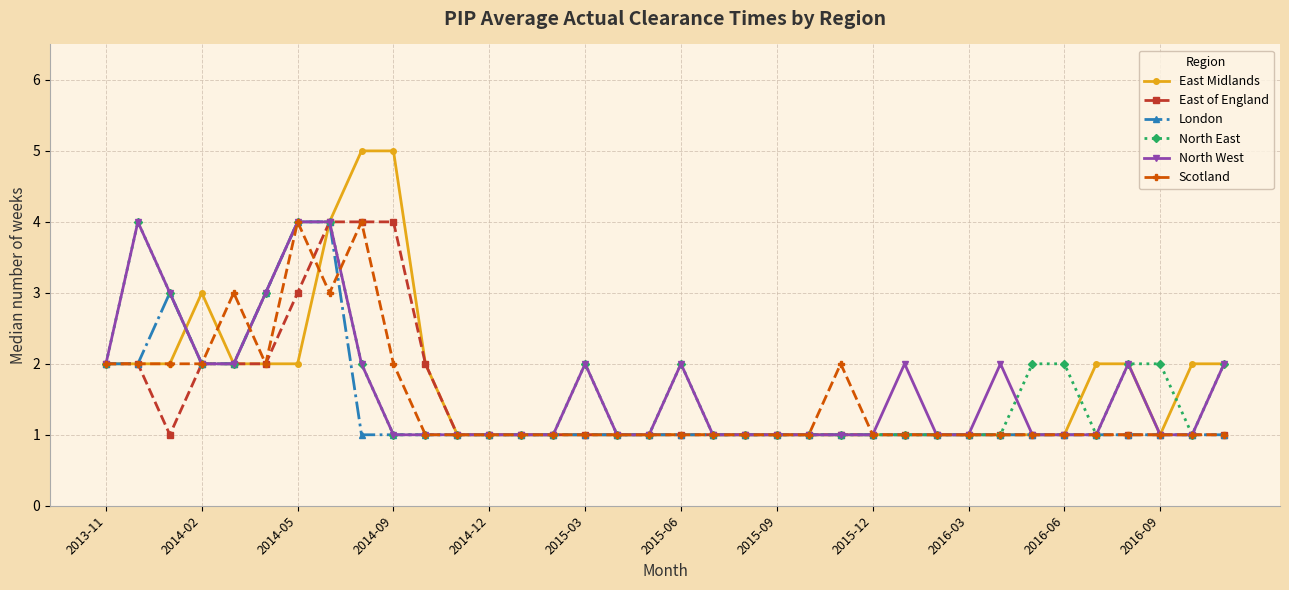

Which series has the widest spread of values?

East Midlands